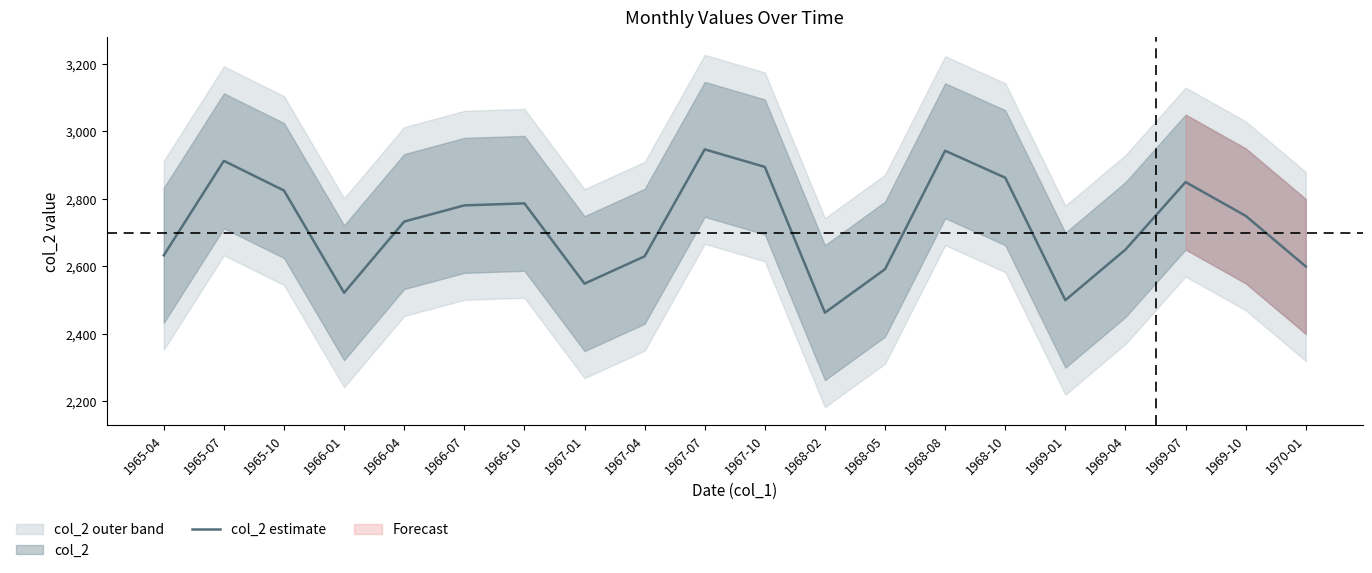

Reading left to right, what are all the values shown in this chart?

1965-04=2633	1965-07=2913	1965-10=2825	1966-01=2522	1966-04=2733	1966-07=2781	1966-10=2787	1967-01=2549	1967-04=2630	1967-07=2947	1967-10=2895	1968-02=2463	1968-05=2592	1968-08=2943	1968-10=2863	1969-01=2500	1969-04=2650	1969-07=2850	1969-10=2750	1970-01=2600